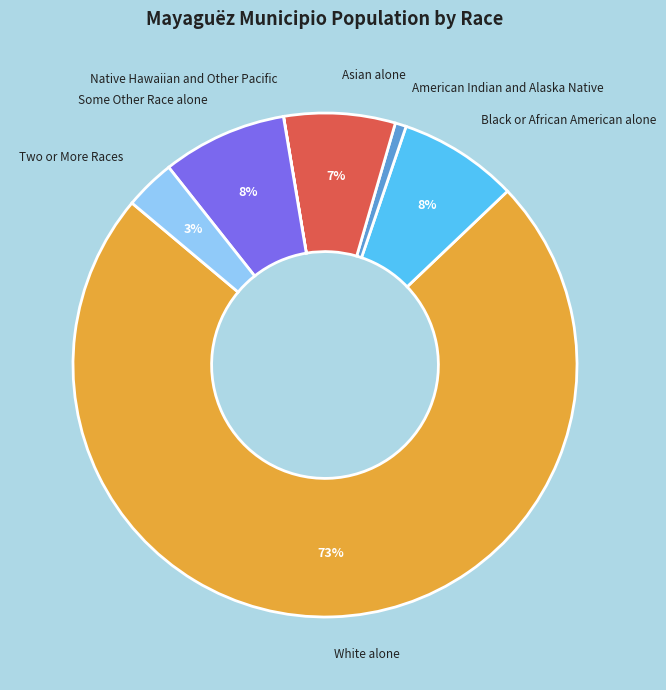

What percentage is the American Indian and Alaska Native slice, to the nearest percent?

1%